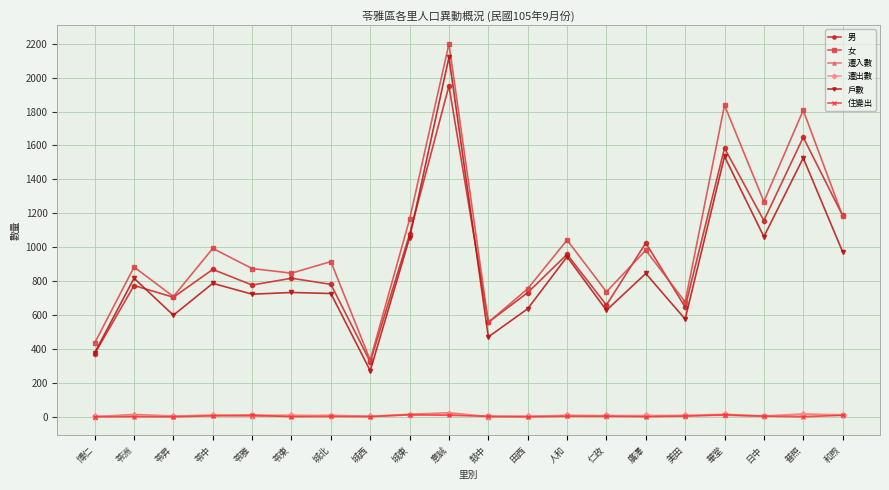

Between 苓中 and 廣澤, which series saw the biggest shift?

男